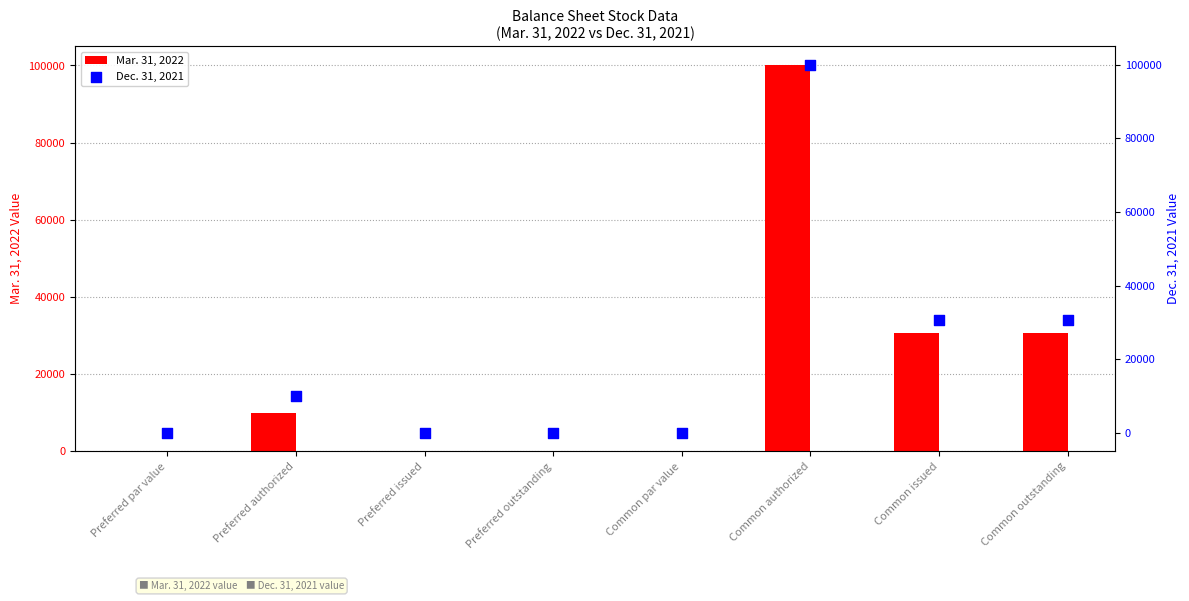

What is the total value across all series at Common outstanding?

61570.0